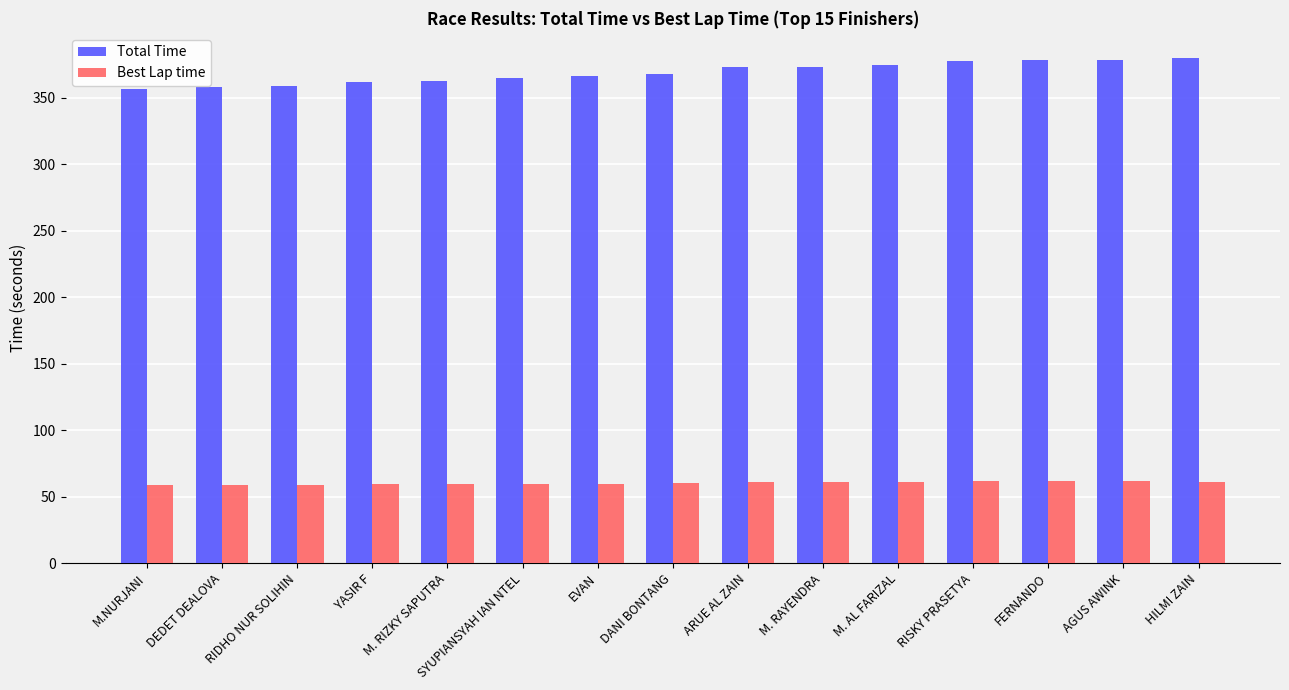

What is the minimum value for Total Time?

356.5